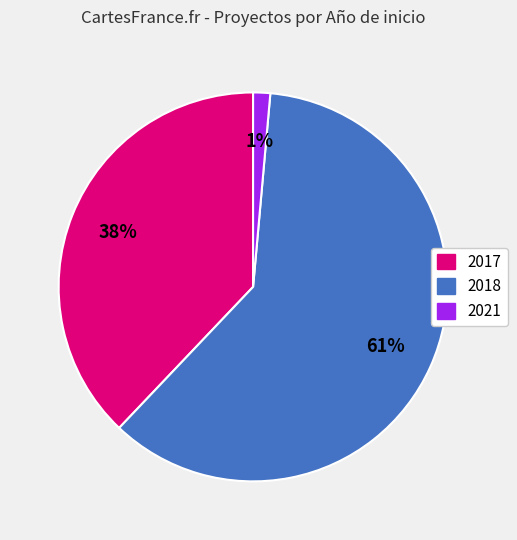

Is there any slice that represents more than half of the pie?

Yes